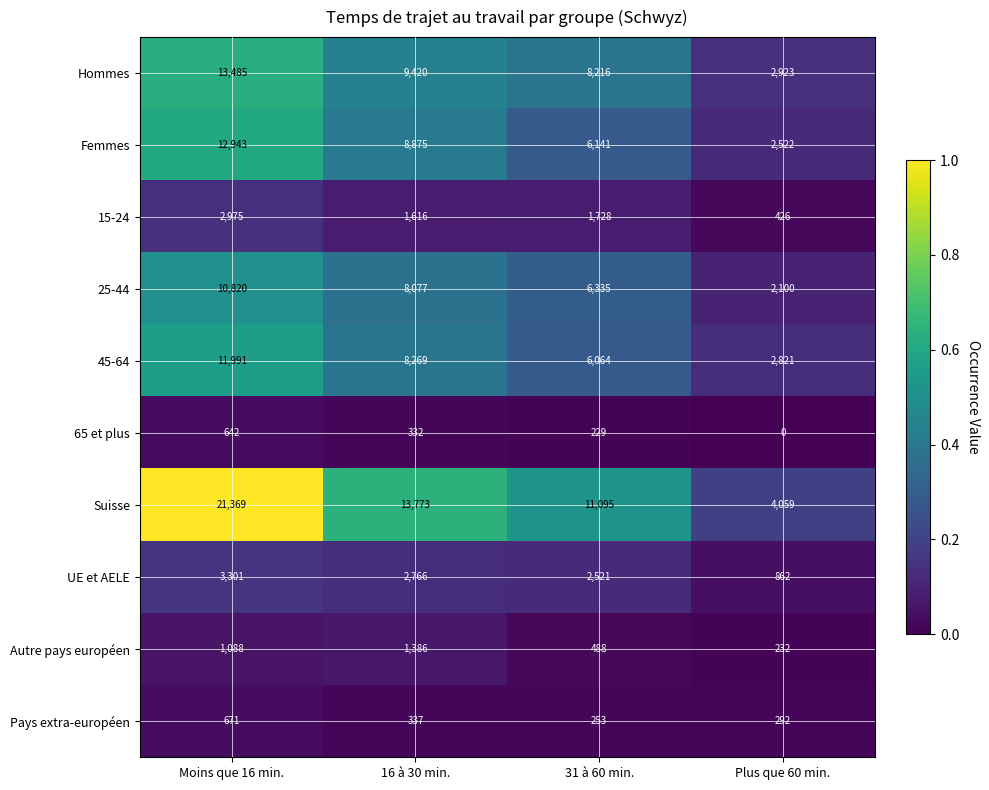

What is the spread (max minus min) of values at 31 à 60 min.?

10866